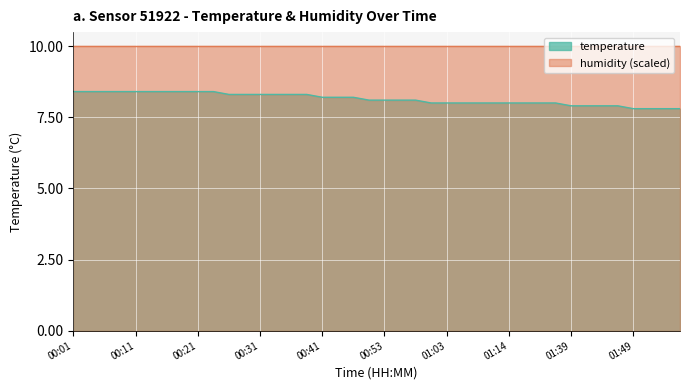

How many data points are less than 8?

8